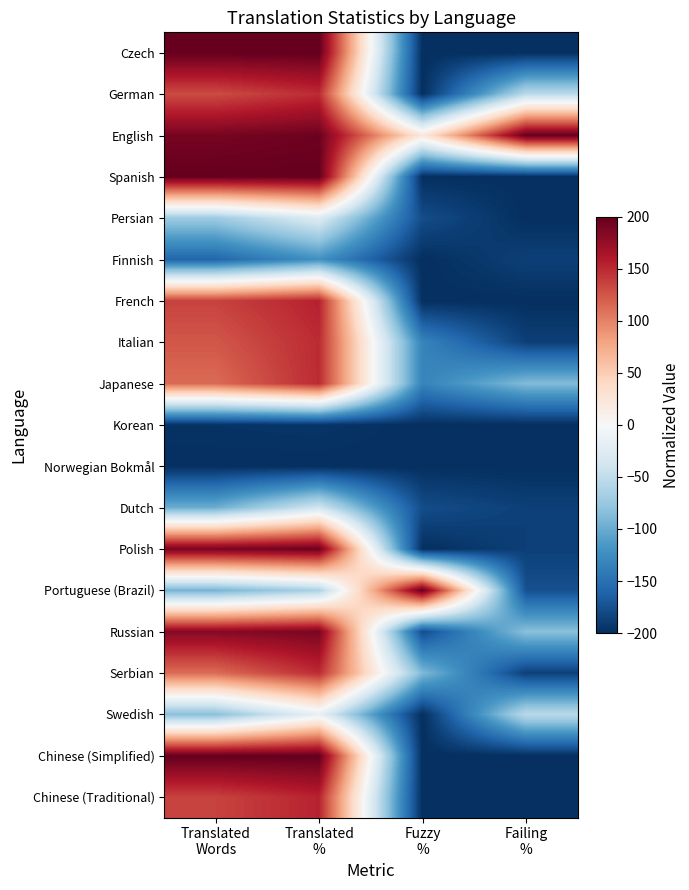

Which label corresponds to the smallest value in the chart?

Fuzzy
%